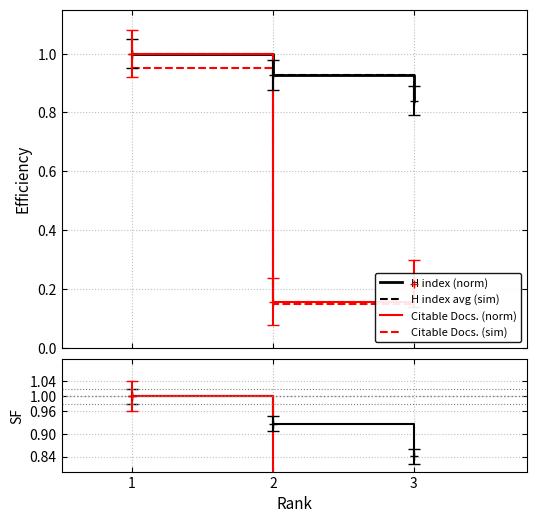

How many categories are shown in the chart?

3